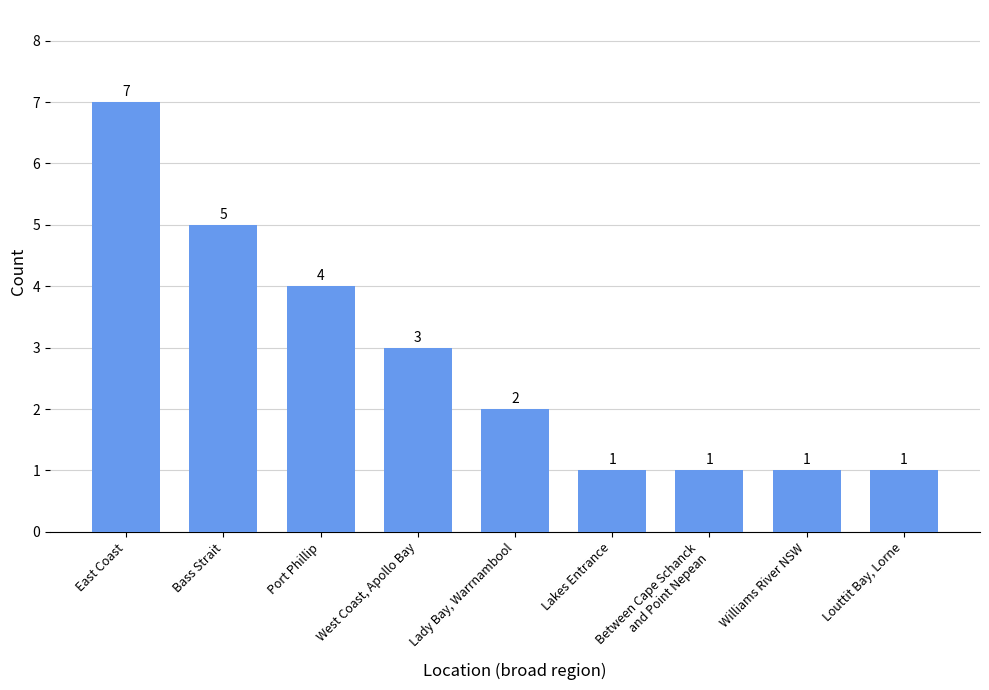

Does the chart contain any negative values?

No